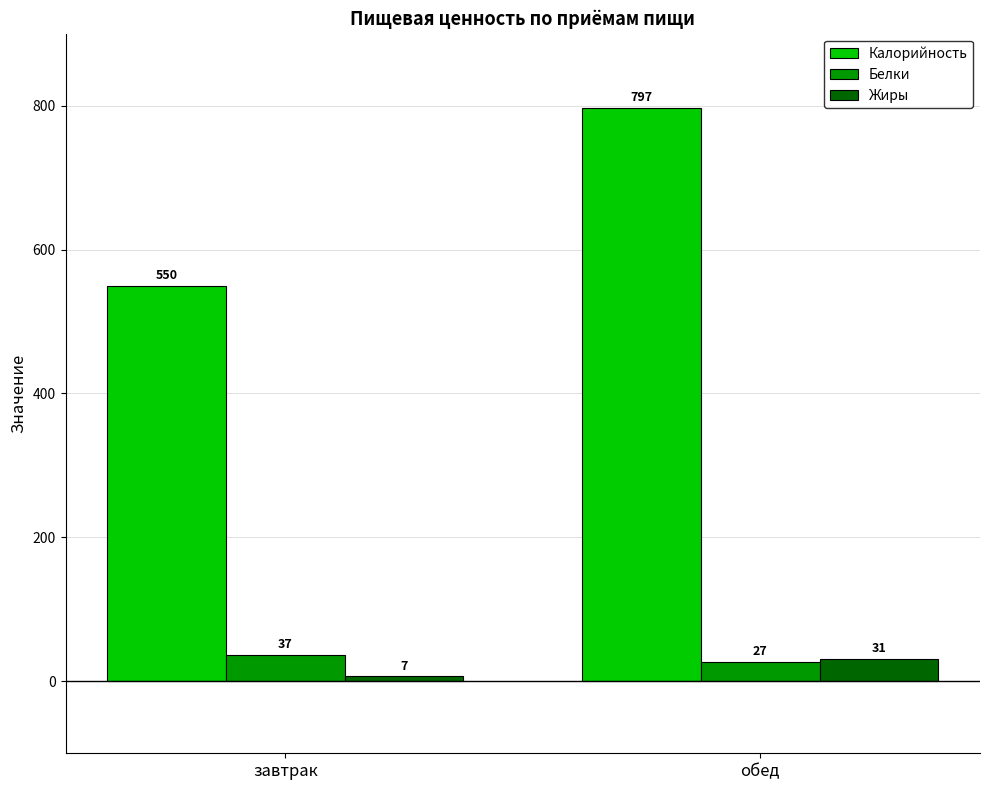

What is the difference between the highest and lowest values at завтрак?

543